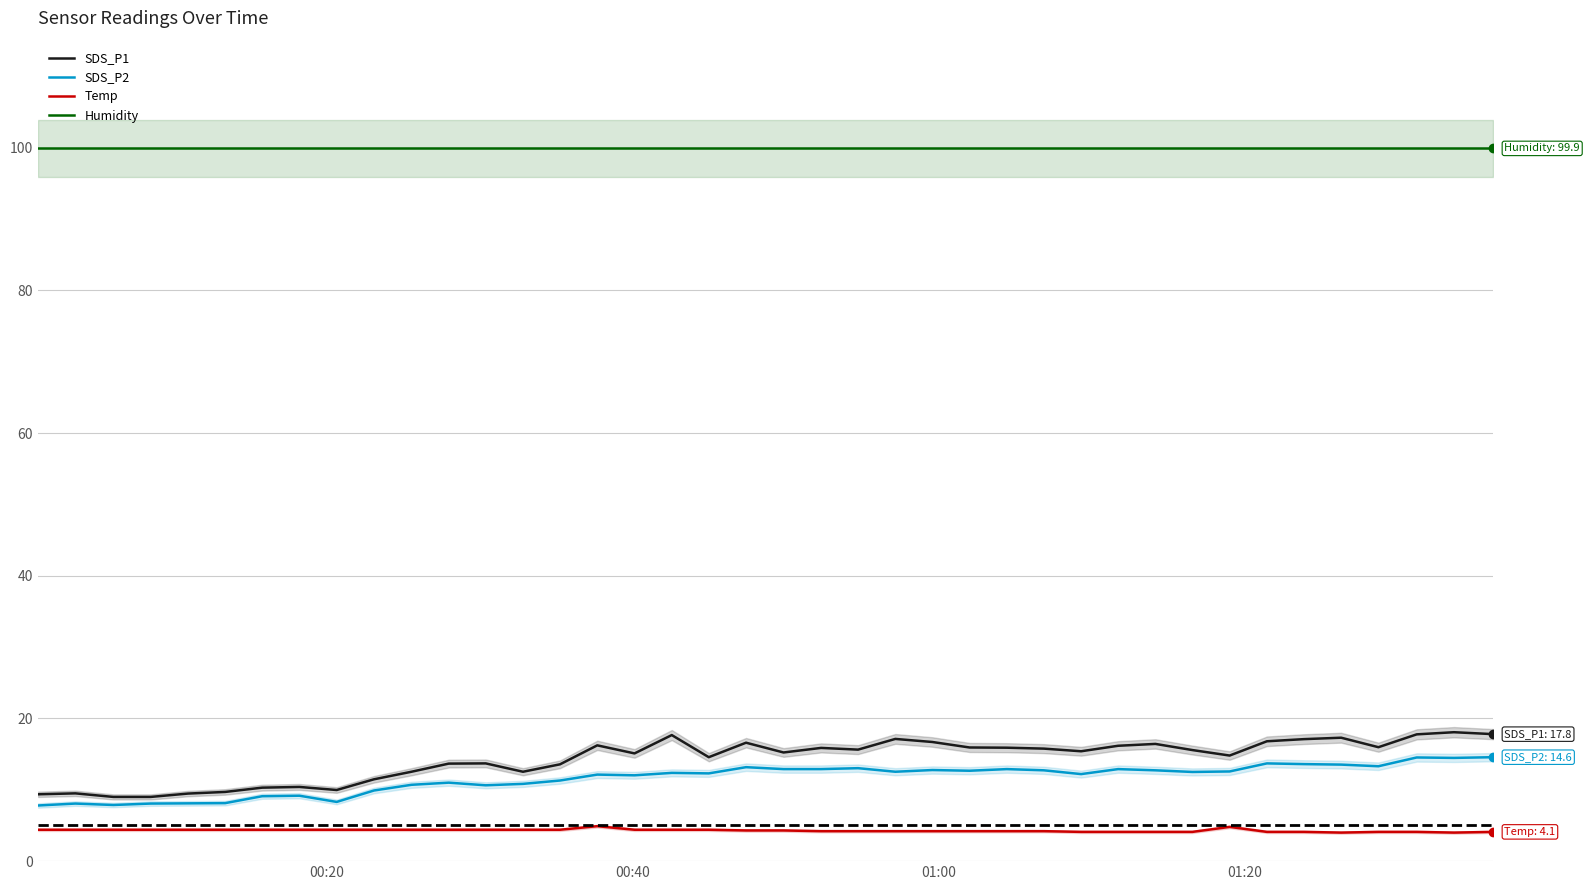

True or false: SDS_P1 and Humidity intersect in this chart.

False